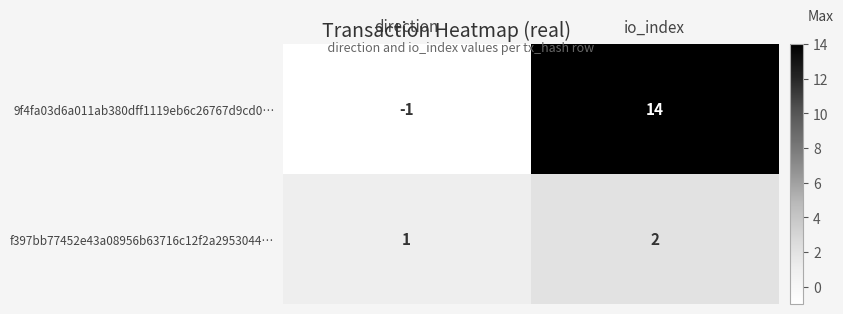

Is it true that 9f4fa03d6a011ab380dff1119eb6c26767d9cd0… equals -1 at direction?

True